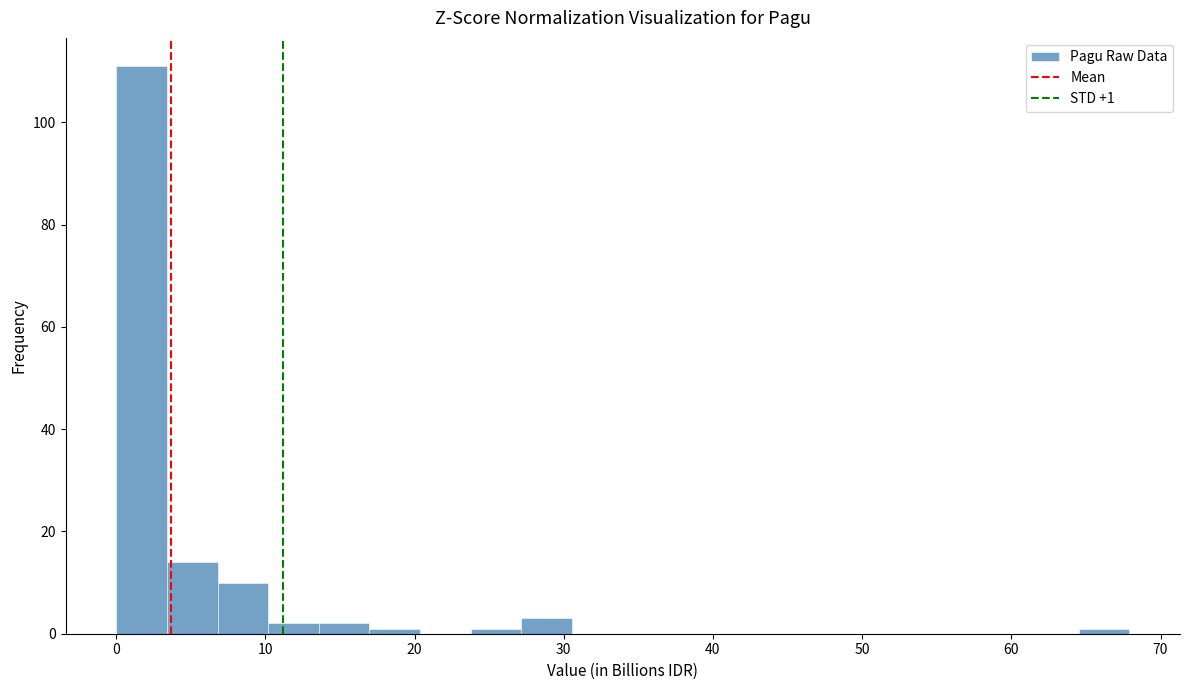

Around what value on the x-axis is the tallest bar? Give the approximate position of its centre, as read against the axis.

2